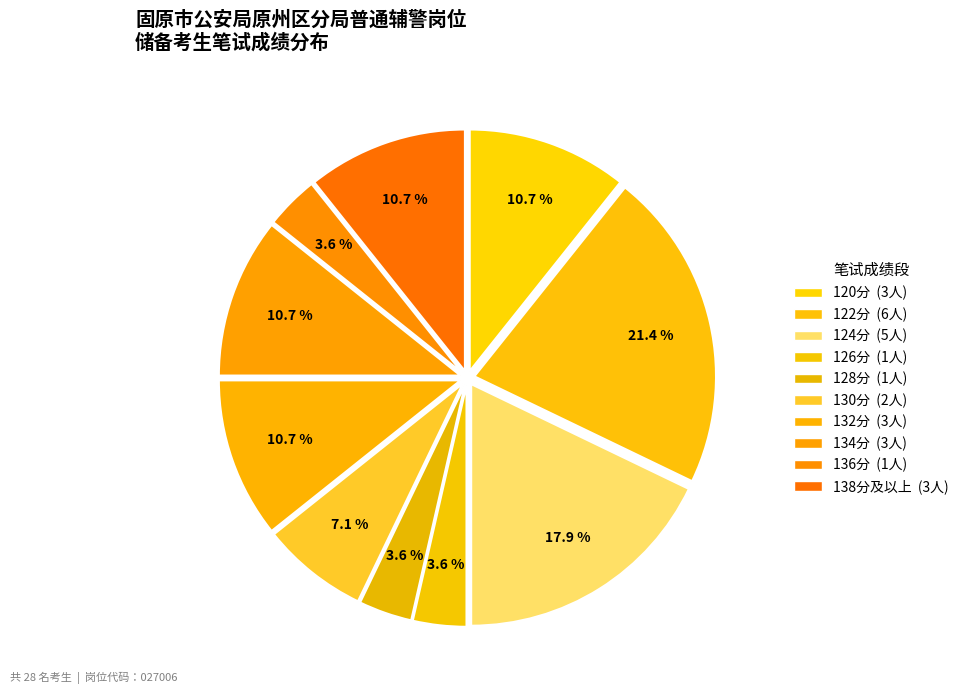

How many segments does this pie chart have?

10